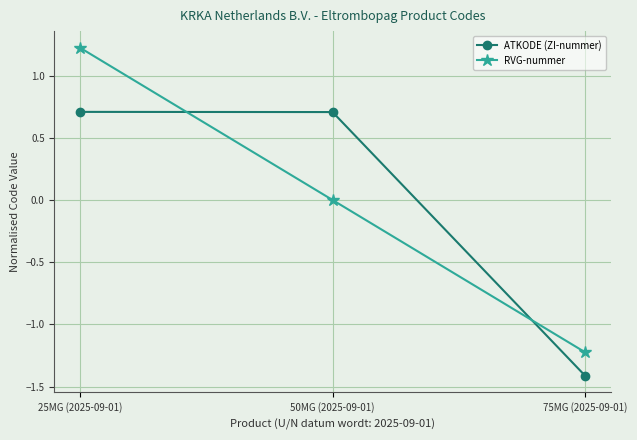

True or false: ATKODE (ZI-nummer) has a value of 0.4 at 25MG (2025-09-01).

False